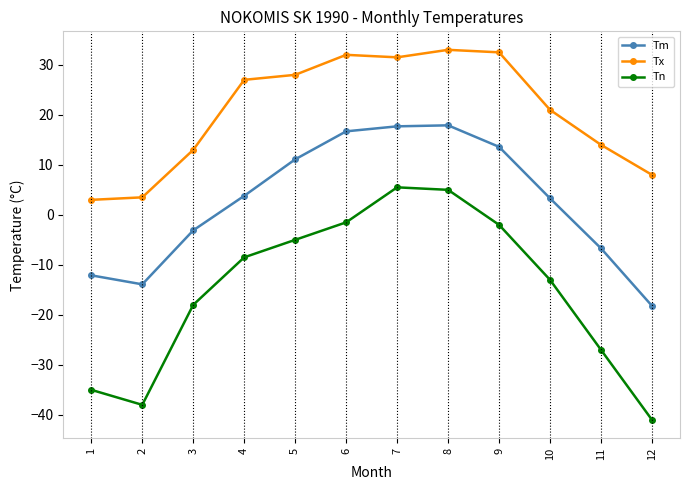

Rank the series by their average value, from lowest to highest.

Tn, Tm, Tx